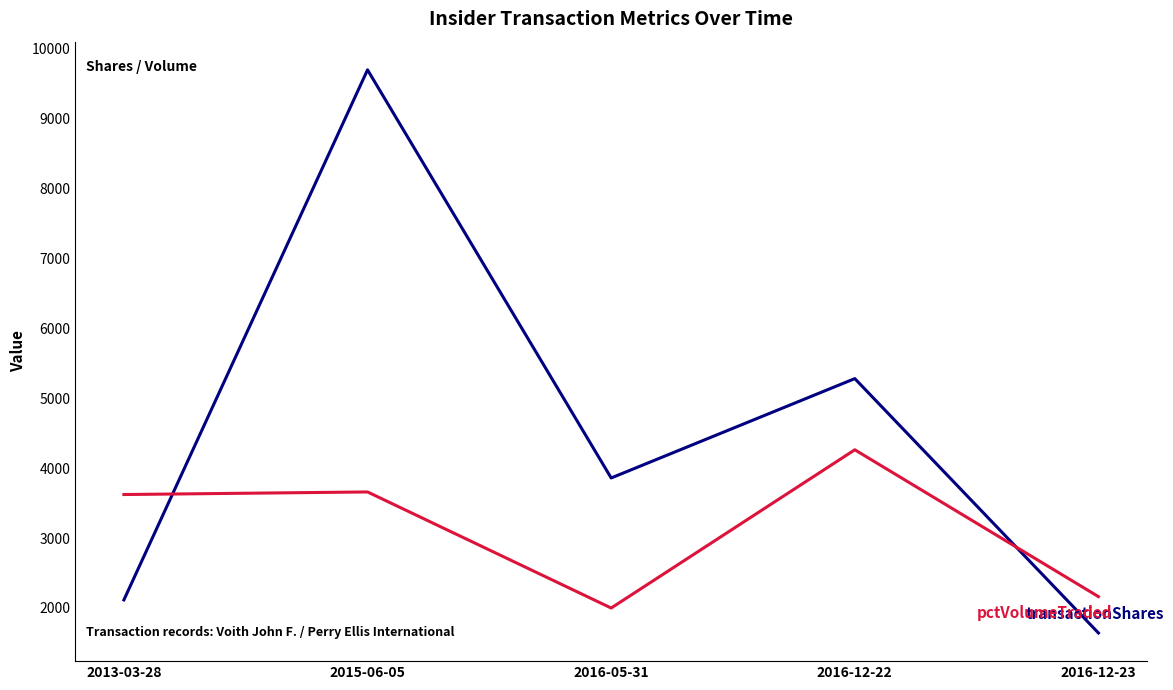

At which category is the sum across all series the highest?

2015-06-05